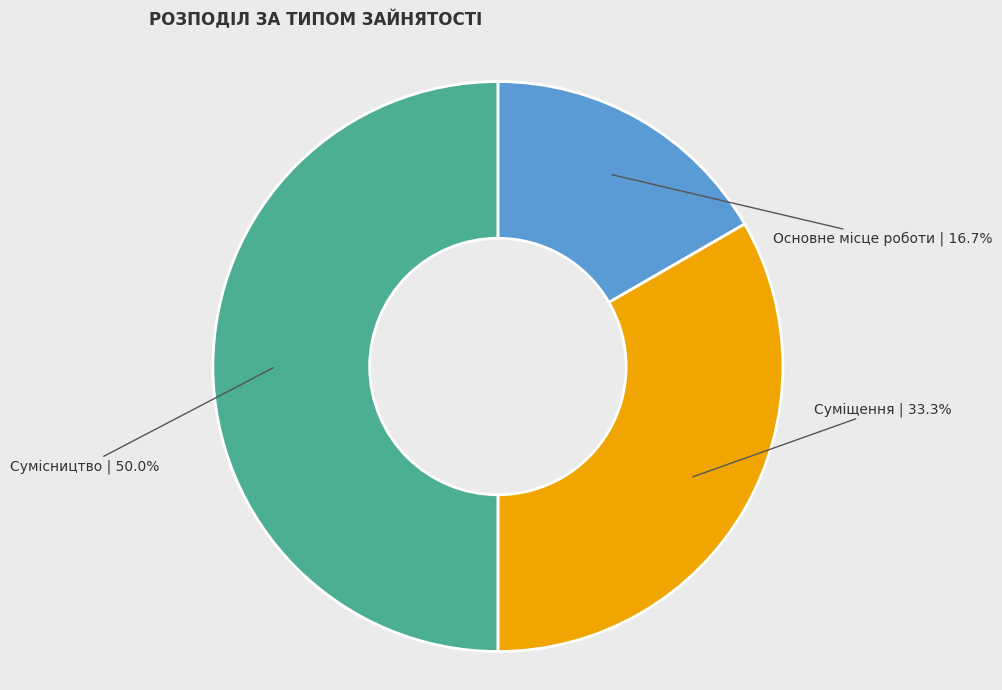

How many slices are in this pie chart?

3